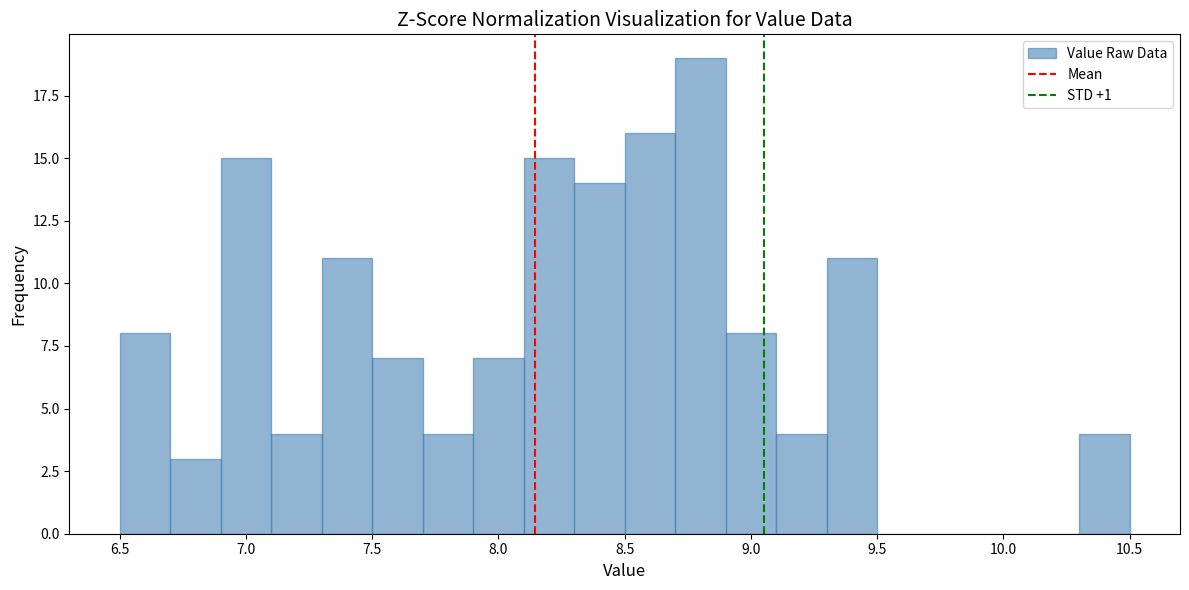

Over which range of the x-axis is the bar tallest?

8.7 to 8.9